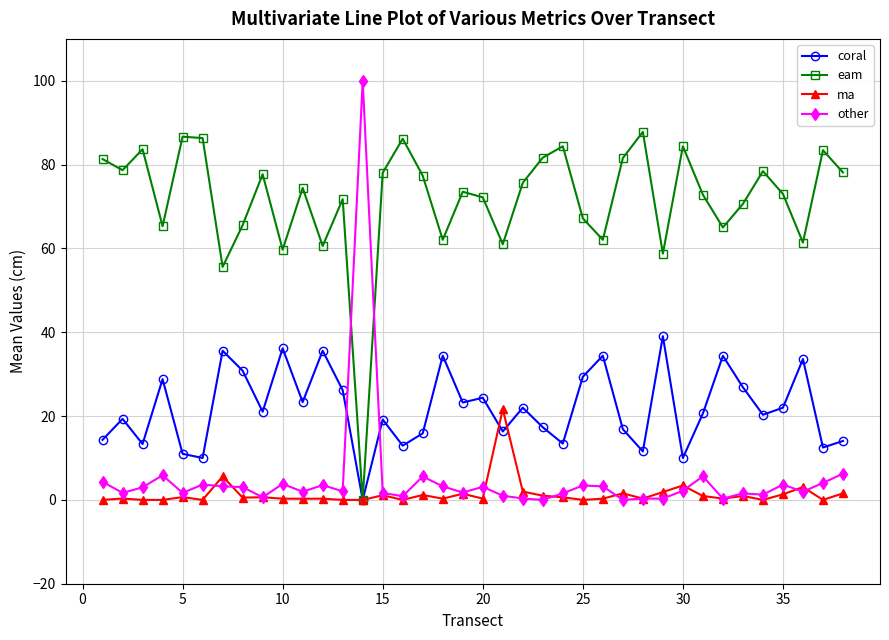

What is the average value of the eam series?

71.7